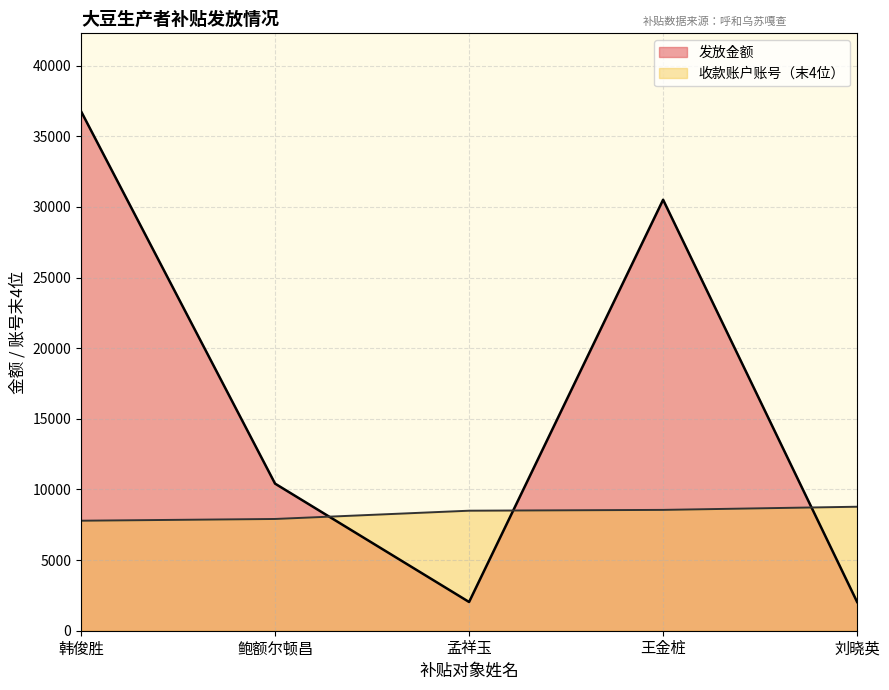

What are all the series names shown in the legend?

发放金额, 收款账户账号（末4位）